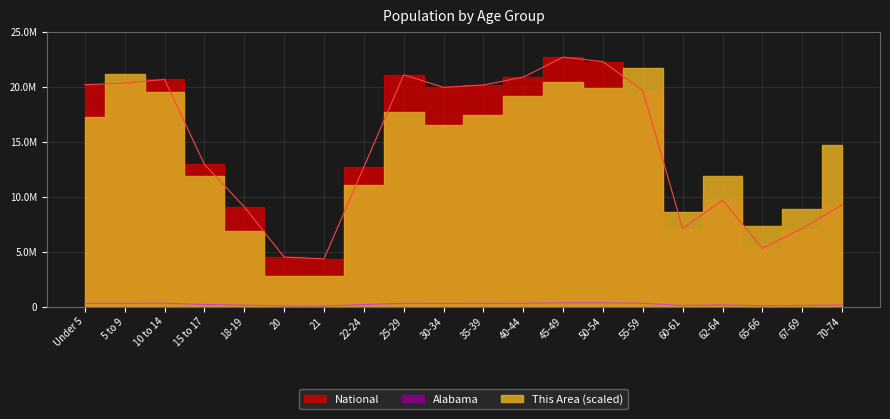

What is the difference between the National values at 20 and 25-29?

16582720